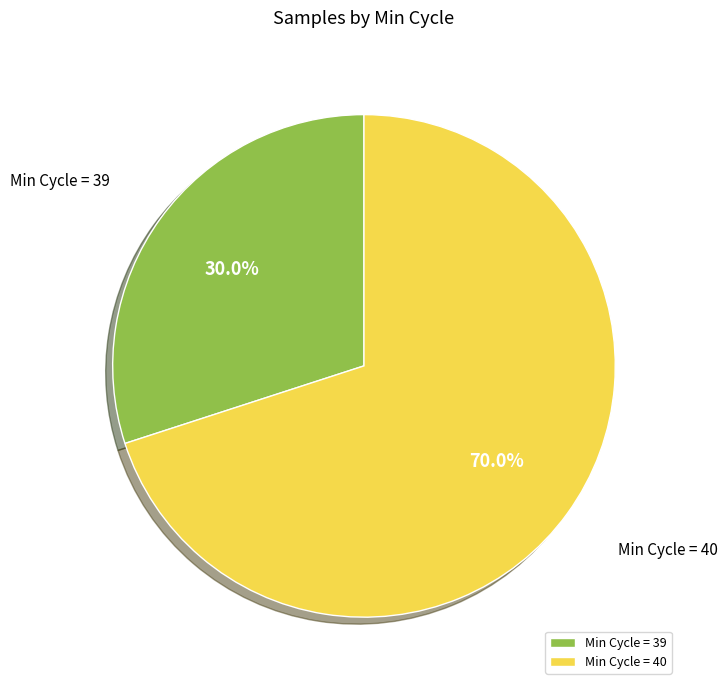

Does any single category account for the majority?

Yes